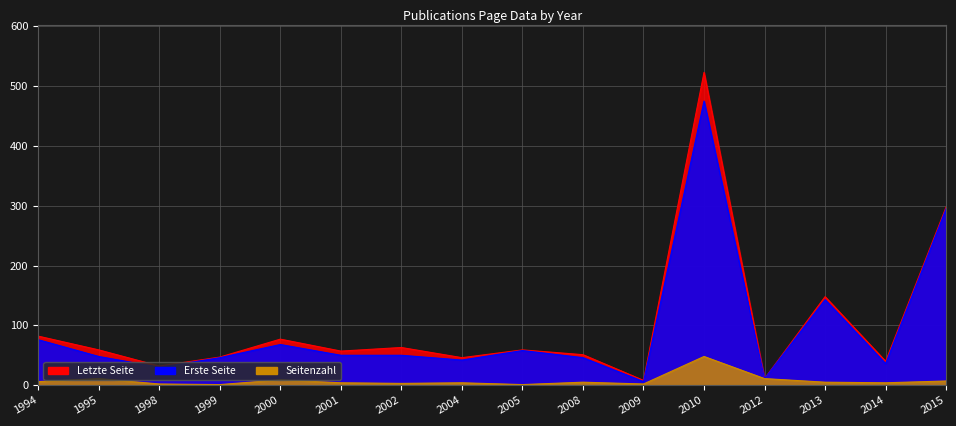

What is the difference between the maximum and minimum values in the Letzte Seite series?

515